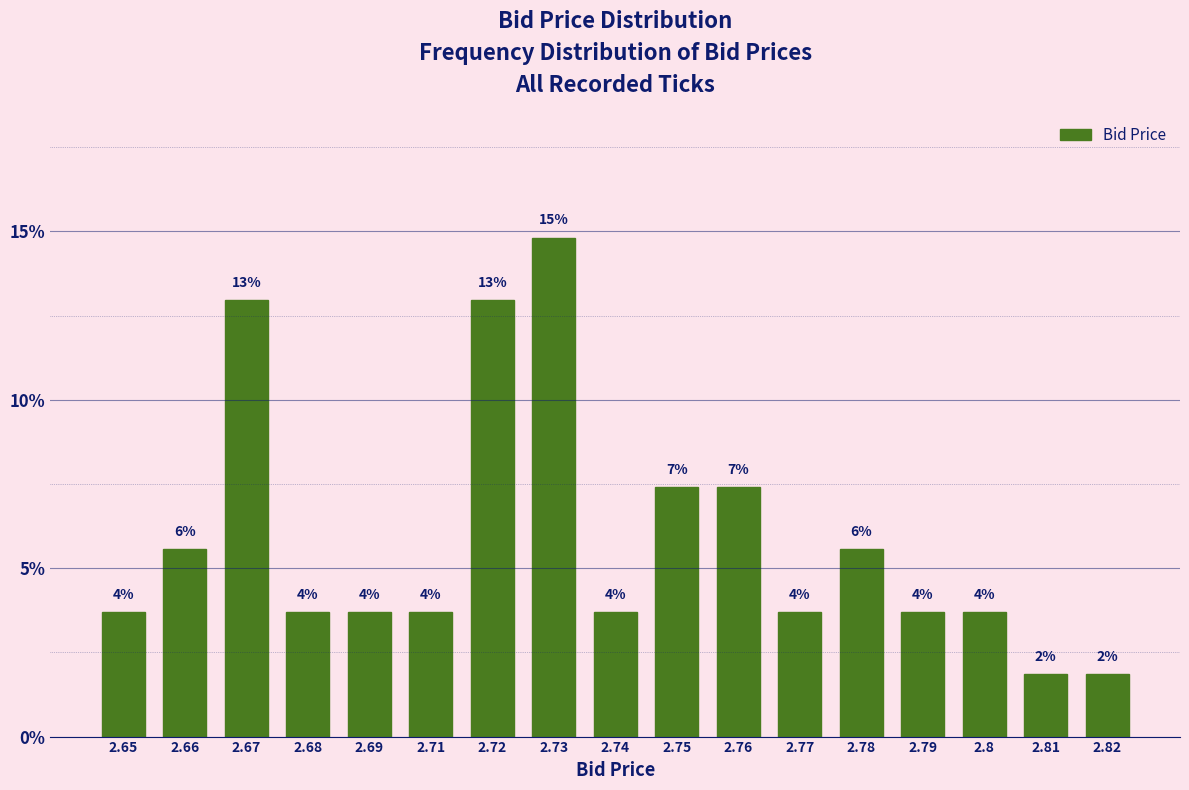

How many bars are there in total?

17